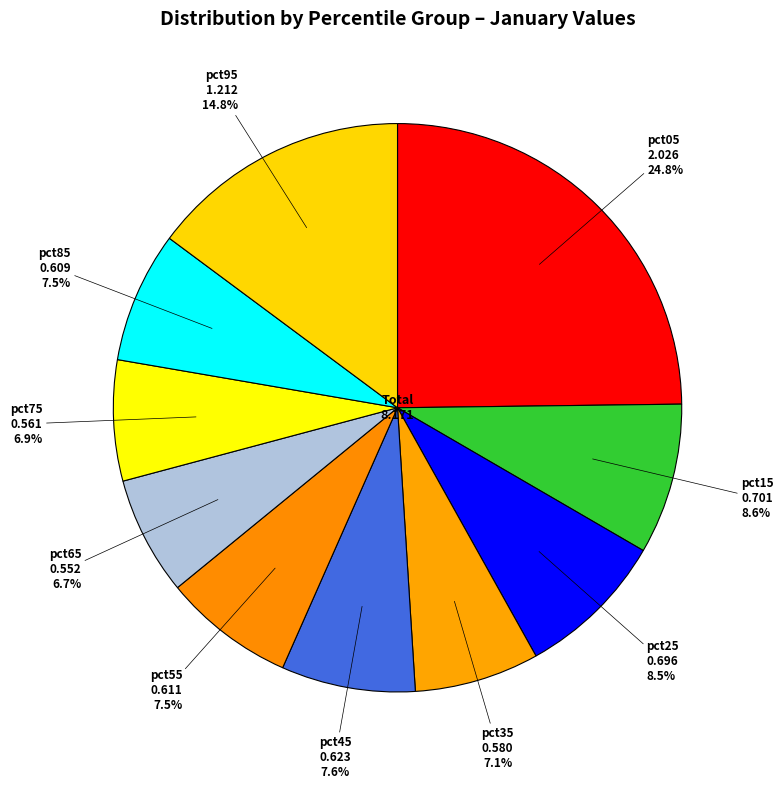

What is the largest slice in the pie chart?

pct05